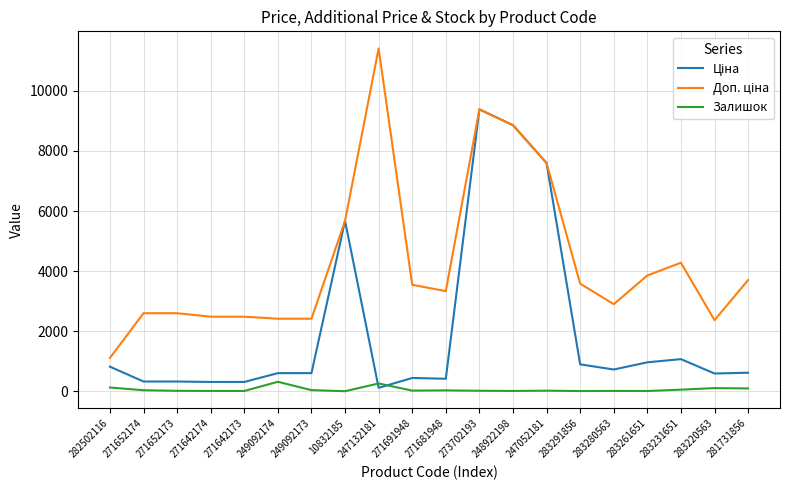

At which category is the sum across all series the highest?

273702193